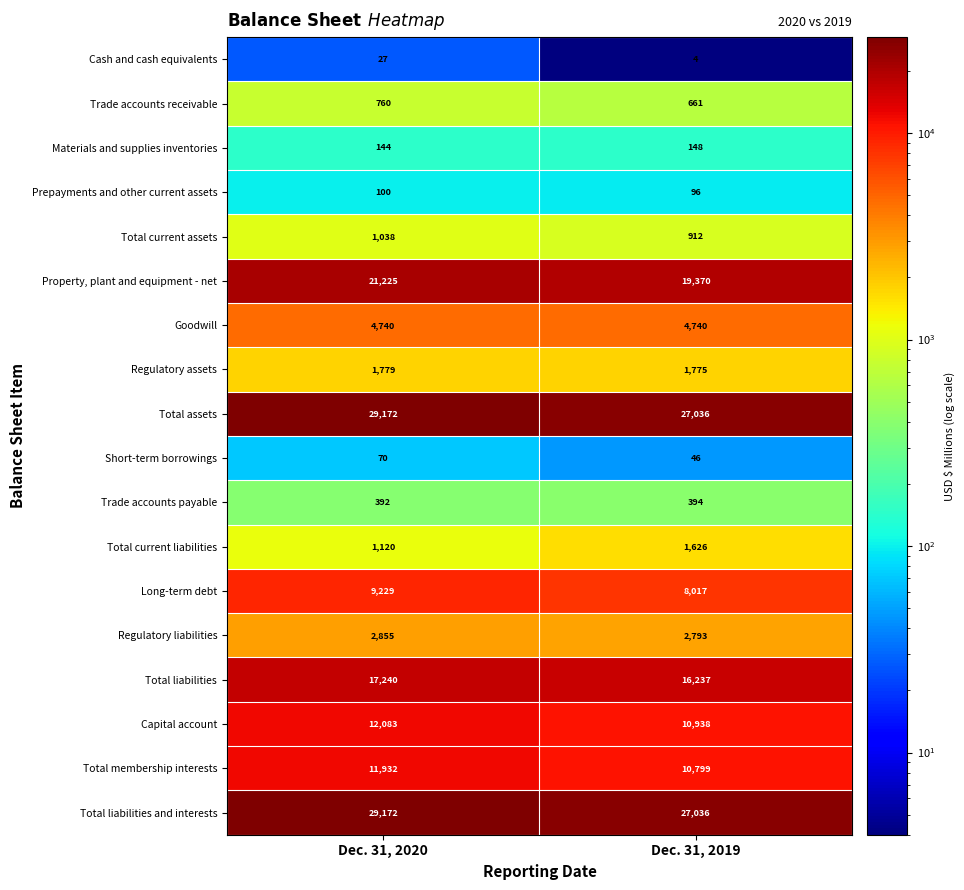

How many series are shown in this chart?

18